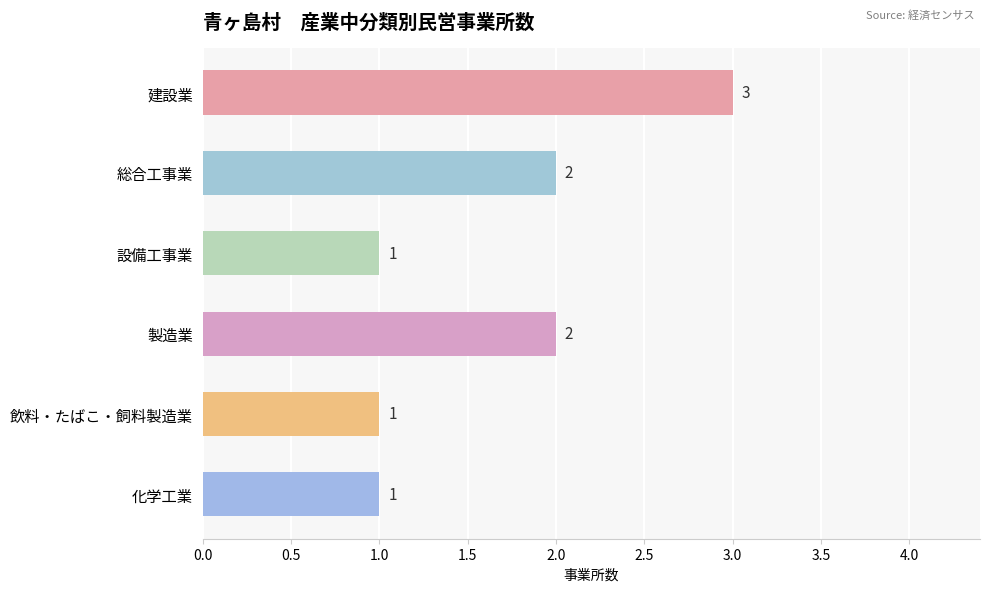

The value at 総合工事業 is 2. True or false?

True